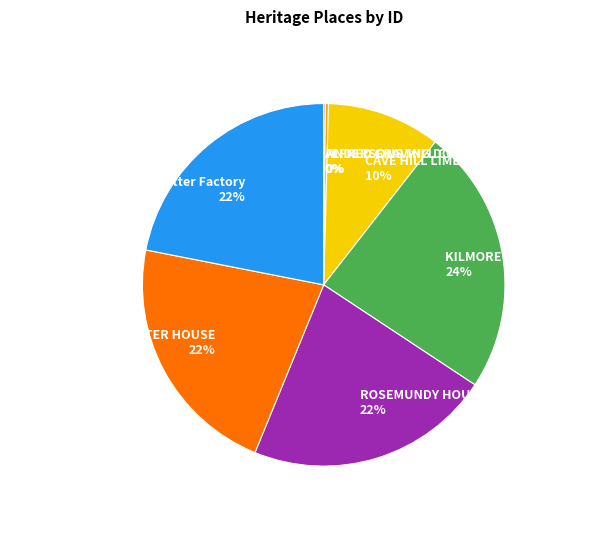

Which has a higher value, CAVE HILL LIMESTONE QUARRY 10% or ROSEMUNDY HOUSE 22%?

ROSEMUNDY HOUSE 22%